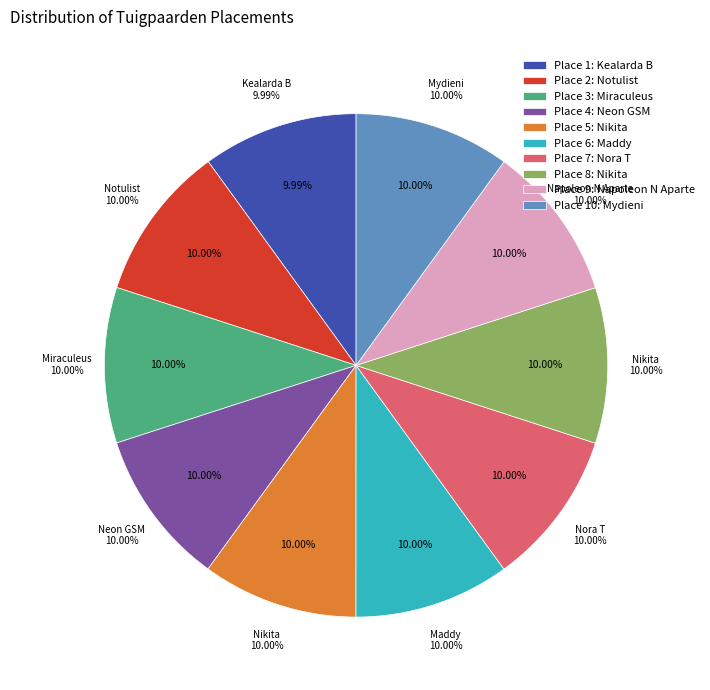

To the nearest percent, what percentage of the pie is 7?

10%